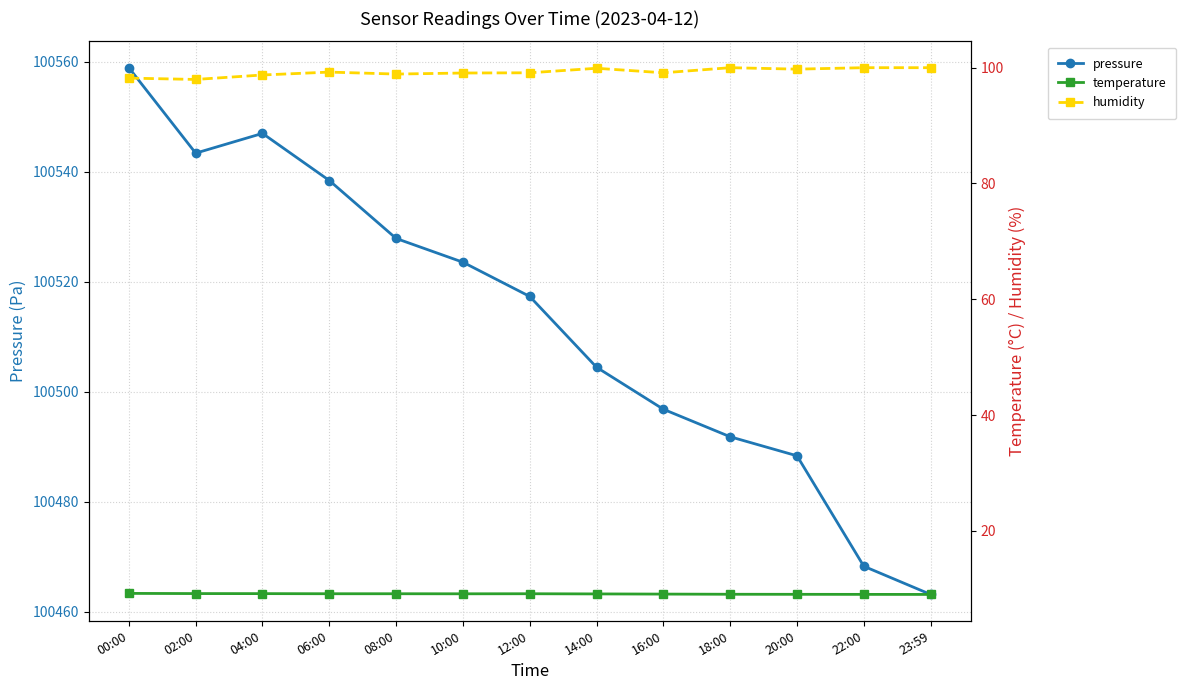

Between 12:00 and 00:00, which is larger?

00:00